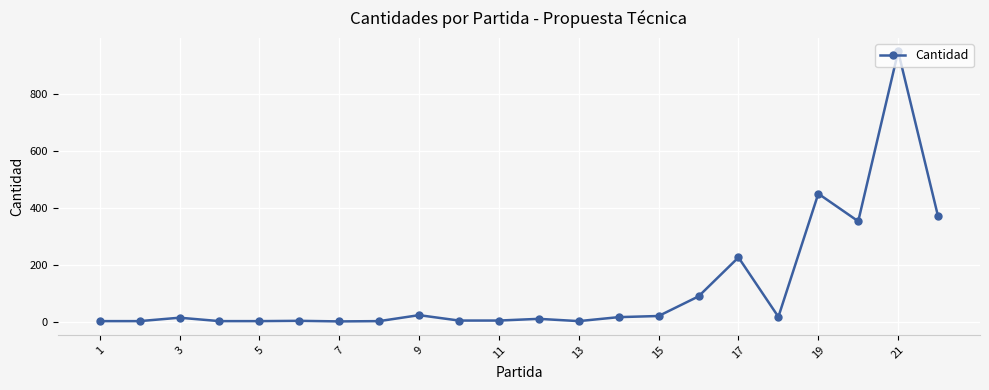

What is the maximum value shown in the chart?

950